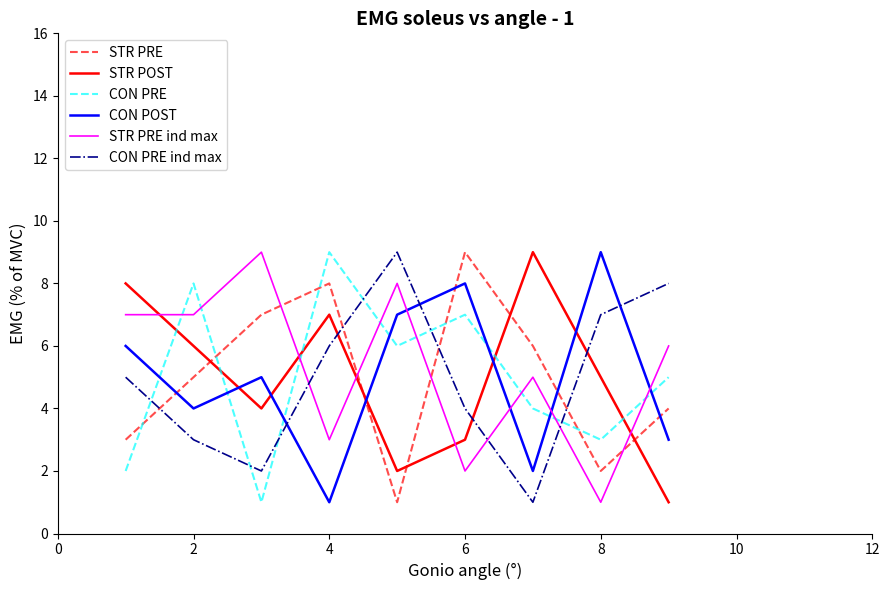

What is the highest value of the CON PRE ind max series?

9